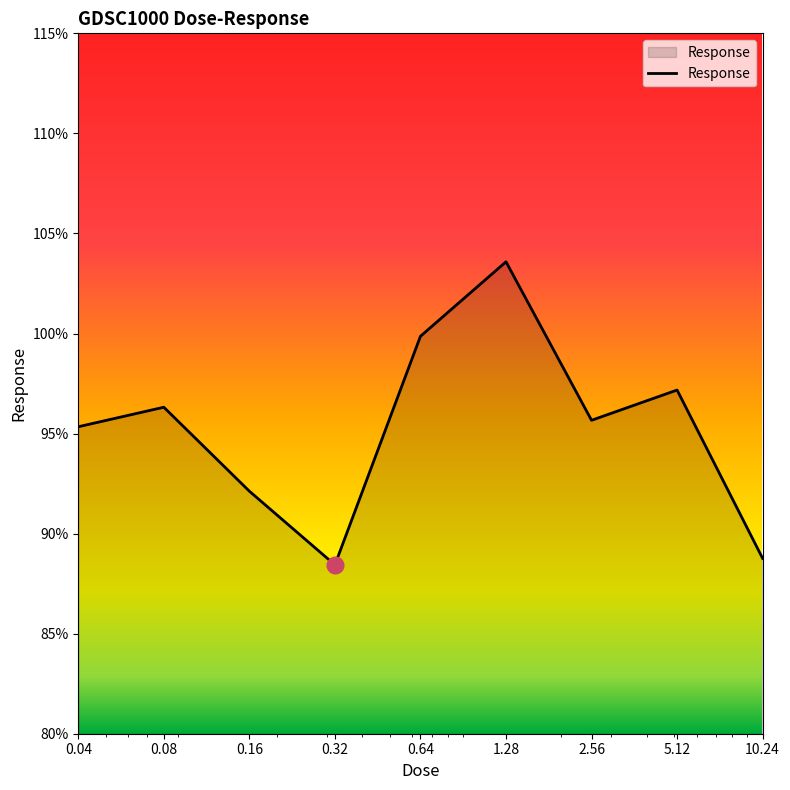

What is the greatest value displayed?

103.6